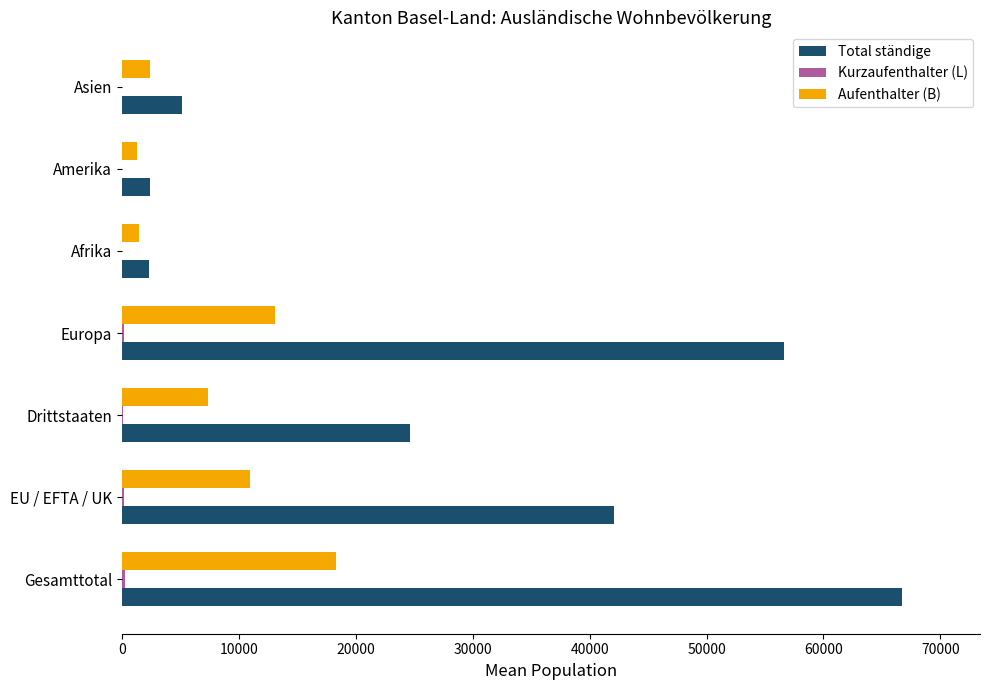

Which series has the widest spread of values?

Total ständige